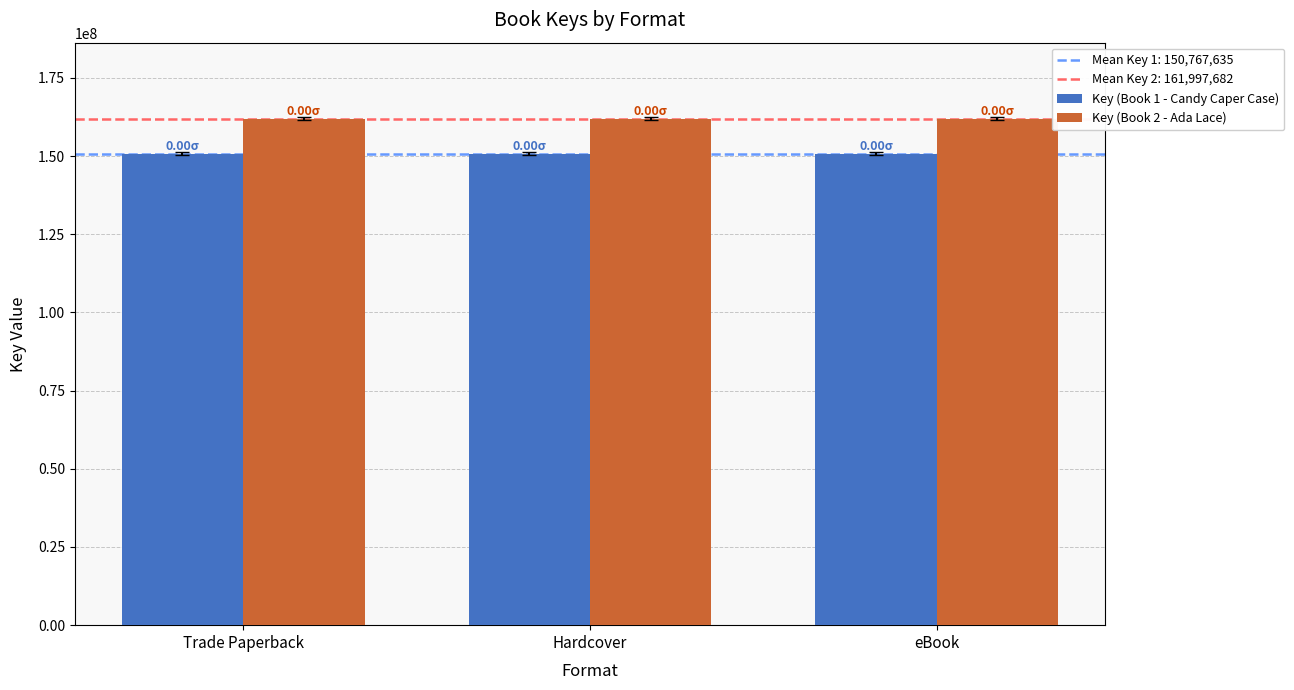

What is the average value of the Key (Book 1 - Candy Caper Case) series?

150767635